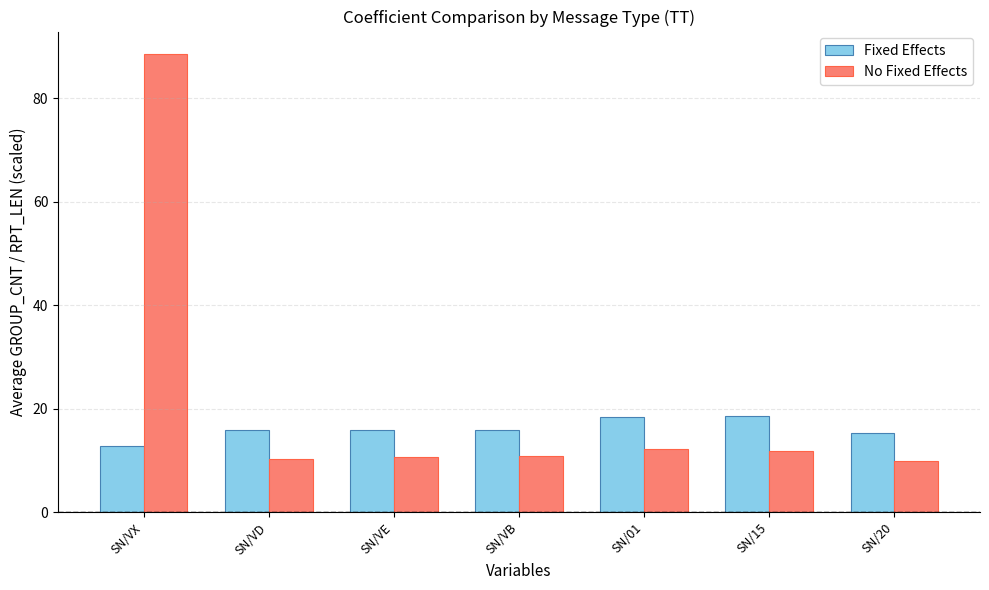

How many bars are there in total?

14